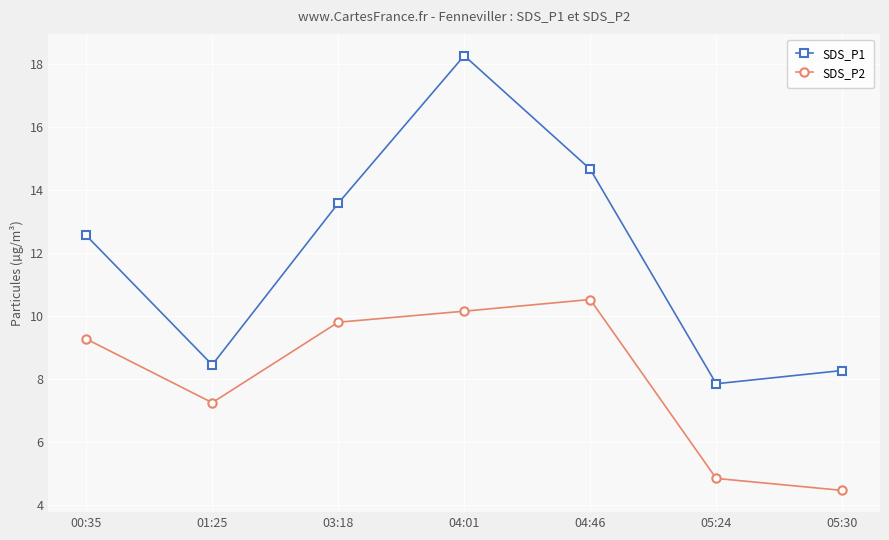

At which category does SDS_P1 reach its first local peak?

04:01